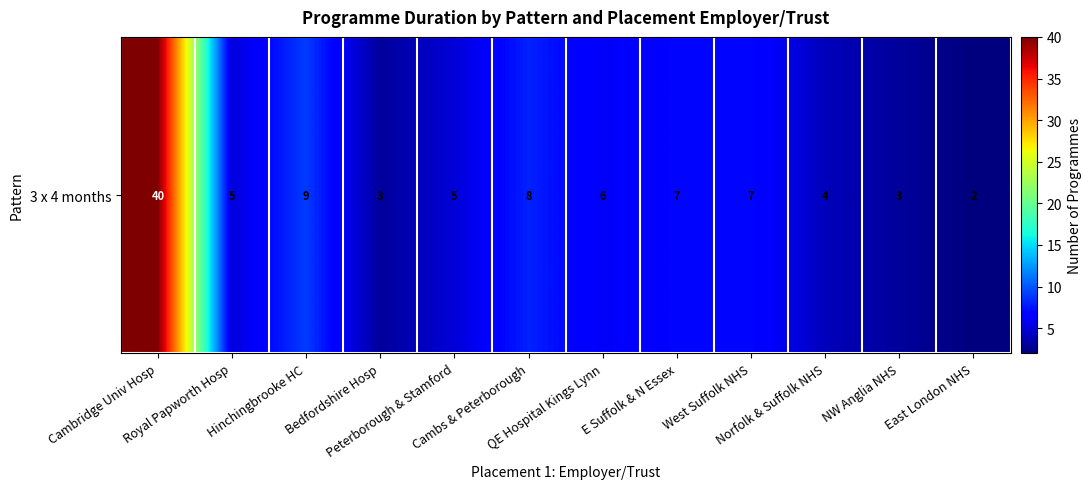

List the labels in order of value, smallest first.

East London NHS, Bedfordshire Hosp, NW Anglia NHS, Norfolk & Suffolk NHS, Royal Papworth Hosp, Peterborough & Stamford, QE Hospital Kings Lynn, E Suffolk & N Essex, West Suffolk NHS, Cambs & Peterborough, Hinchingbrooke HC, Cambridge Univ Hosp